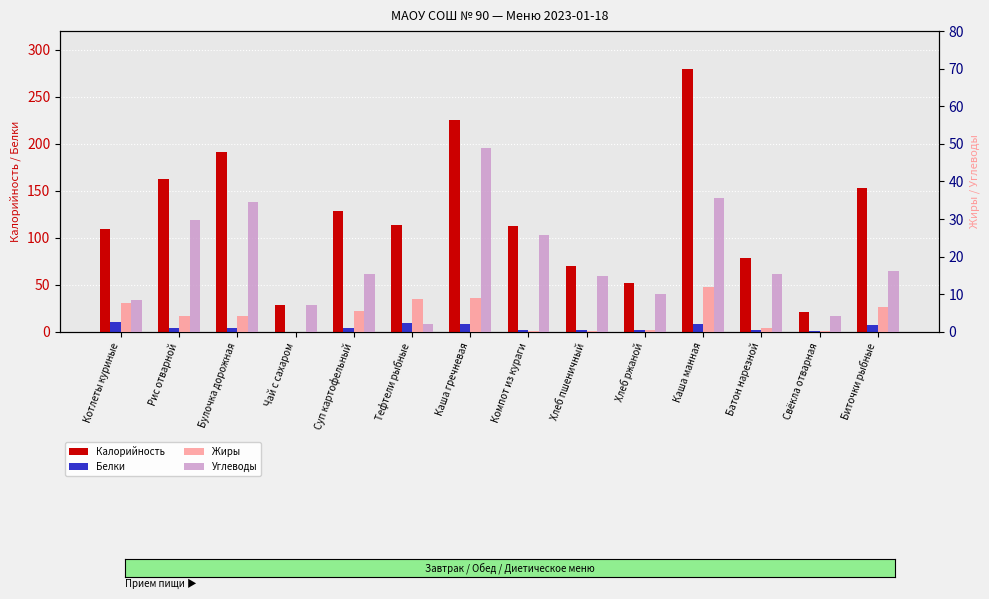

Which category has the lowest value across all series?

Чай с сахаром